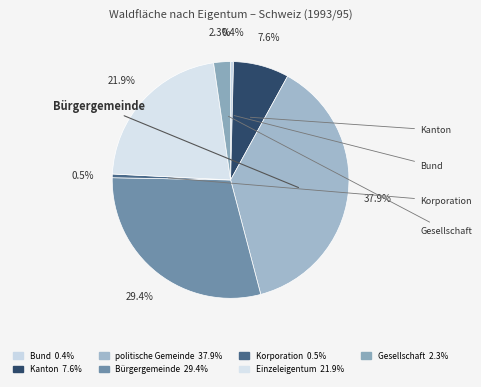

How many segments does this pie chart have?

7